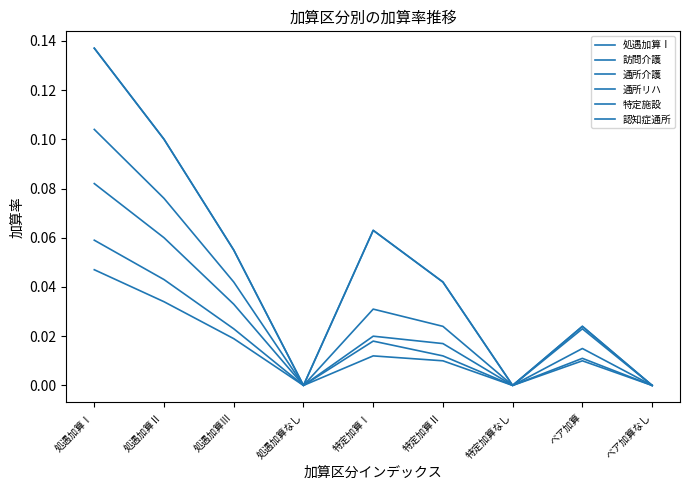

True or false: 通所介護 and 処遇加算Ⅰ cross at least once.

False